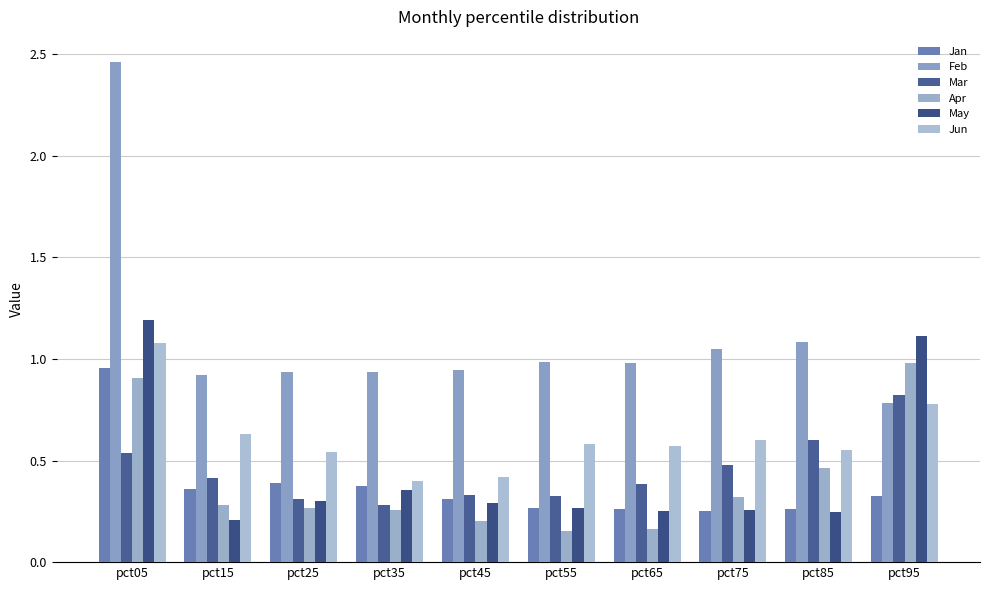

Which series changed the most between pct45 and pct95?

May